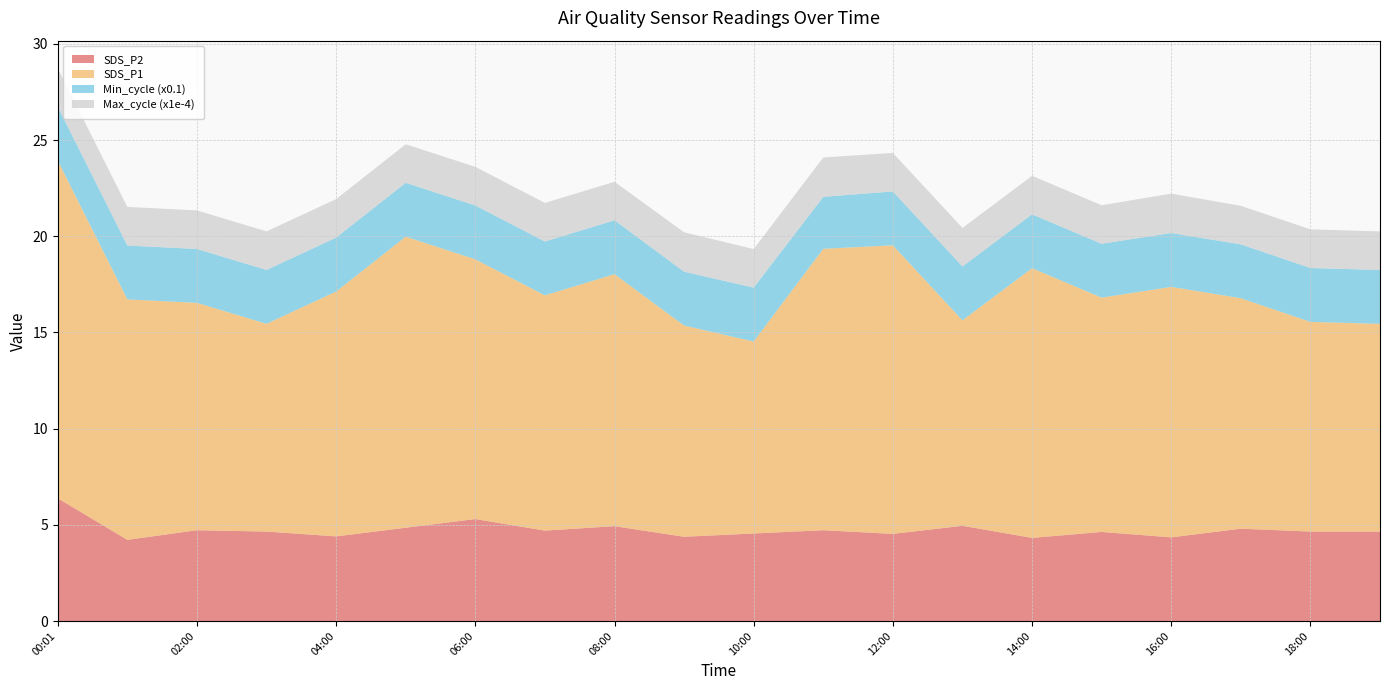

Reading left to right, what are all the values shown in this chart?

SDS_P1: 17.6	12.5	11.8	10.8	12.7	15.1	13.5	12.2	13.1	11.0	10.0	14.6	15.0	10.7	14.0	12.2	13.0	12.0	10.9	10.8
SDS_P2: 6.4	4.2	4.7	4.7	4.4	4.8	5.3	4.7	4.9	4.4	4.5	4.7	4.5	5.0	4.3	4.6	4.3	4.8	4.7	4.7
Min_cycle: 28.0	28.0	28.0	28.0	28.0	28.0	28.0	28.0	28.0	28.0	28.0	27.0	28.0	28.0	28.0	28.0	28.0	28.0	28.0	28.0
Max_cycle: 20020.0	20060.0	20043.0	20035.0	20032.0	20020.0	20106.0	20024.0	20027.0	20477.0	20040.0	20469.0	20035.0	20036.0	20024.0	20023.0	20473.0	20036.0	20108.0	20035.0